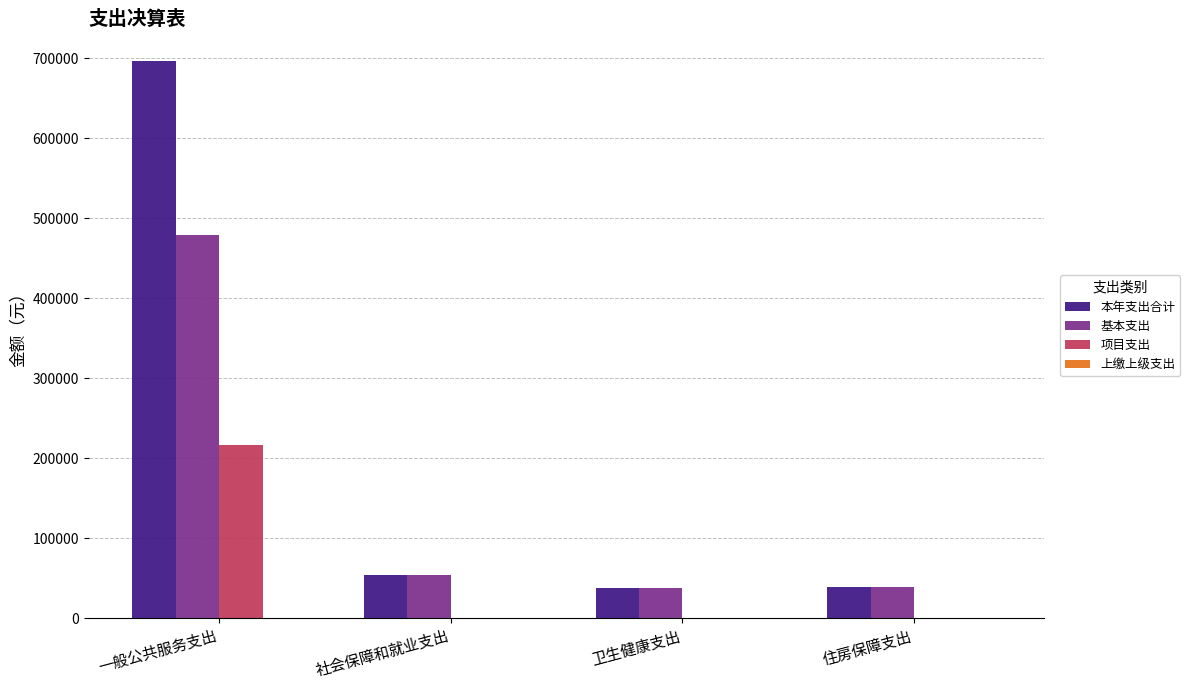

What is the total value across all series at 一般公共服务支出?

1392104.1